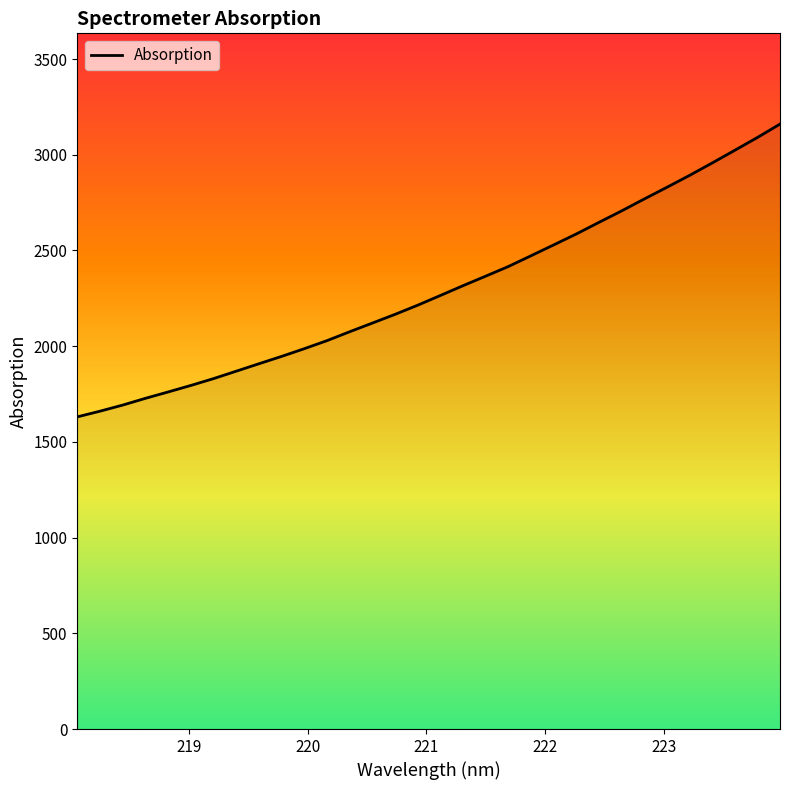

What is the difference between the maximum and minimum values?

1529.6